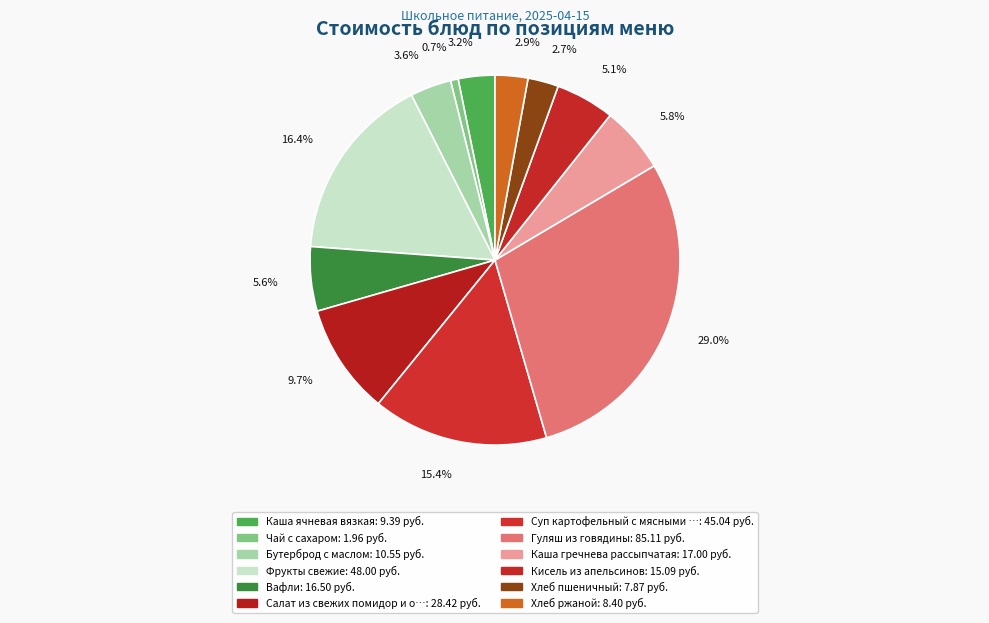

To the nearest percent, what is the difference between the largest and smallest slice percentages?

28%